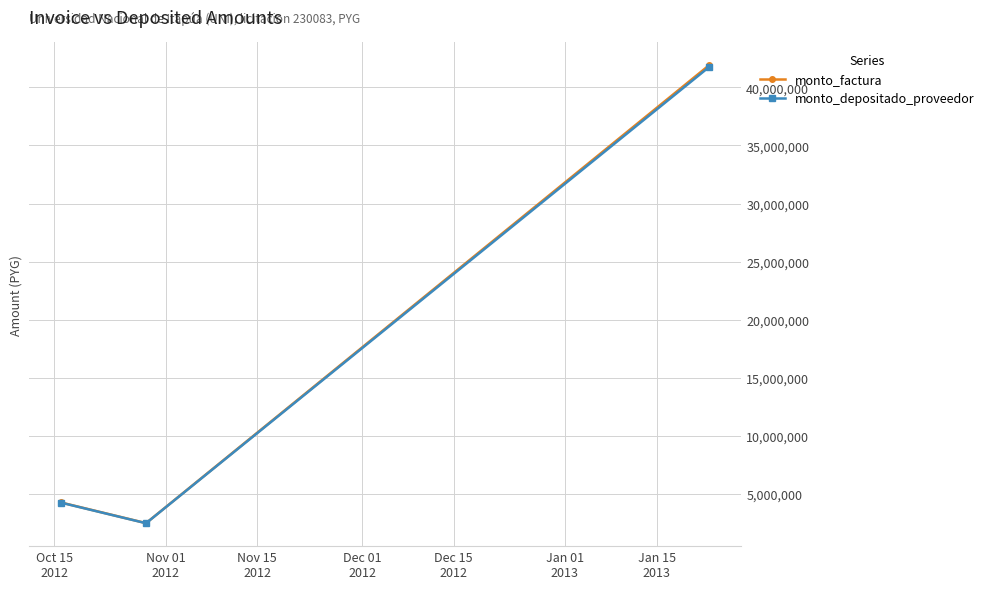

Count the number of data series in this chart.

2